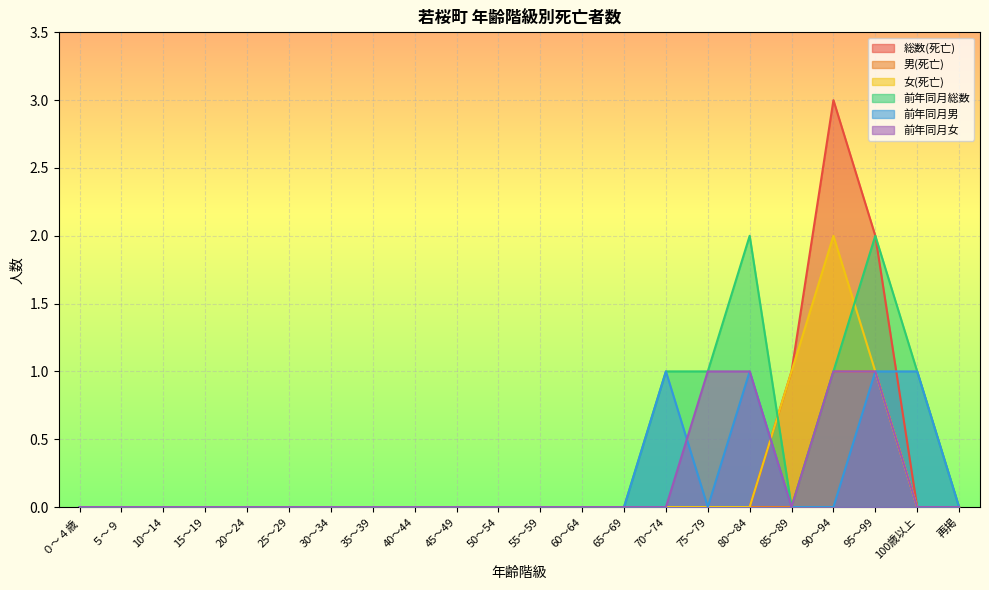

What are all the series names shown in the legend?

総数(死亡), 男(死亡), 女(死亡), 前年同月総数, 前年同月男, 前年同月女